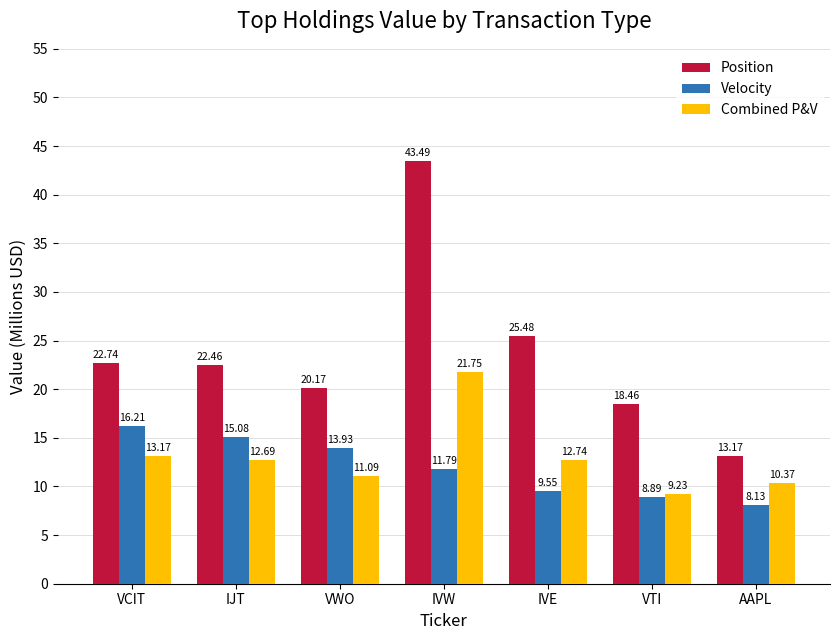

What is the sum of all Combined P&V values?

91.0